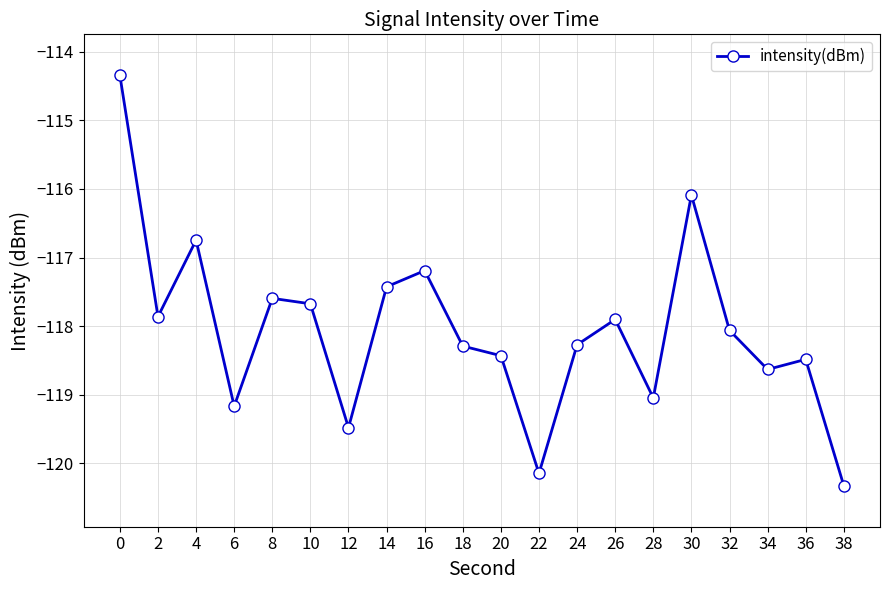

Which category has the lowest value across all series?

38